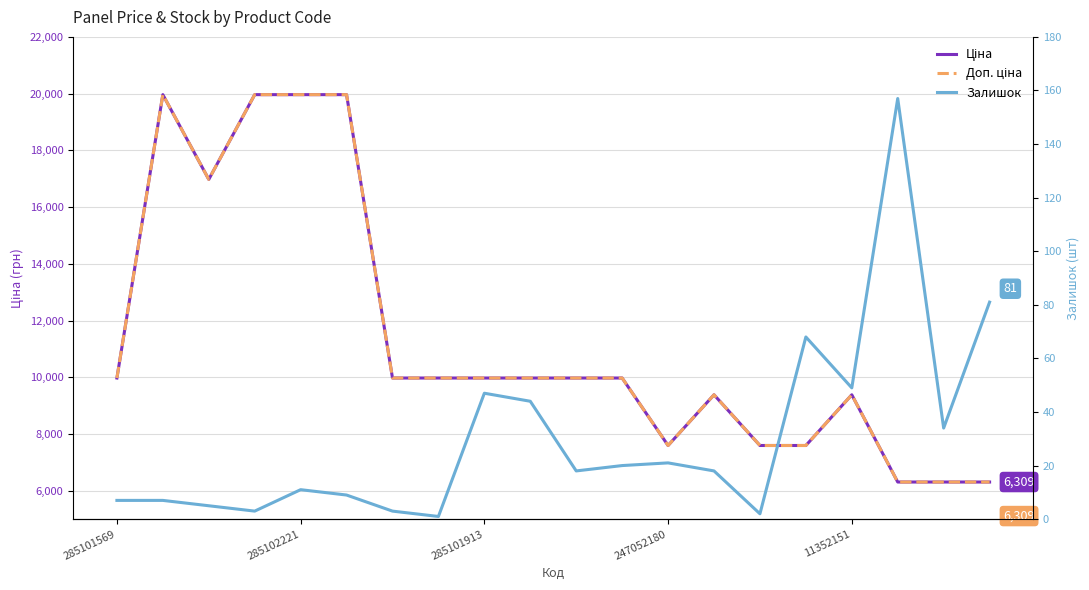

Is the value of Доп. ціна at 7 greater than the value of Залишок at 14?

Yes